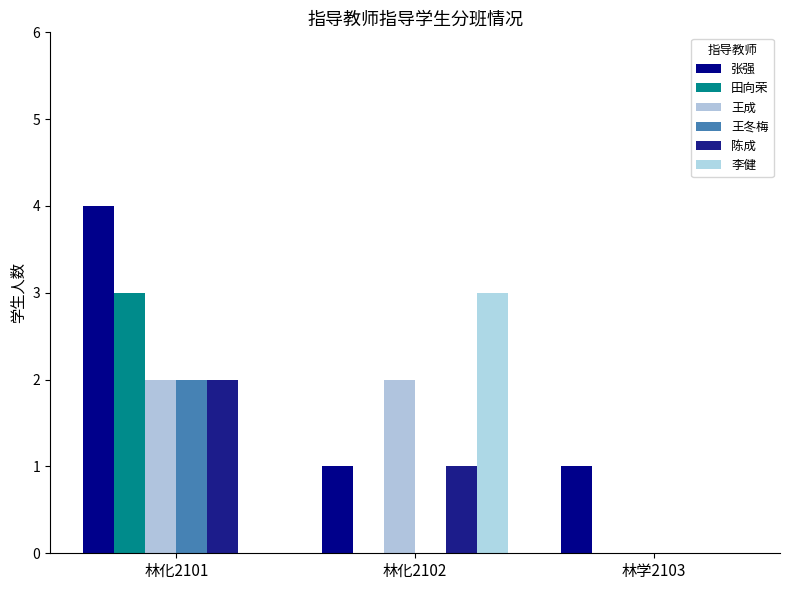

Reading left to right, list all the values displayed in this chart.

张强: 4	1	1
田向荣: 3	0	0
王成: 2	2	0
王冬梅: 2	0	0
陈成: 2	1	0
李健: 0	3	0